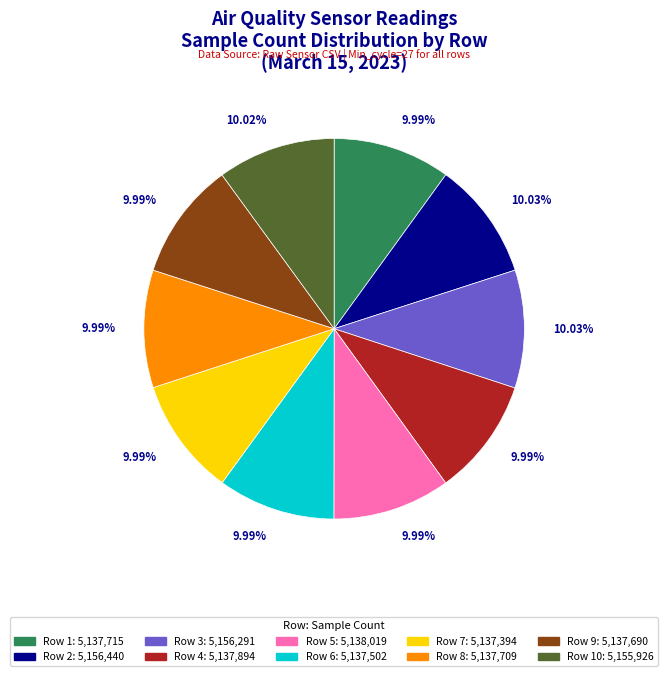

Is there a majority slice in this chart?

No